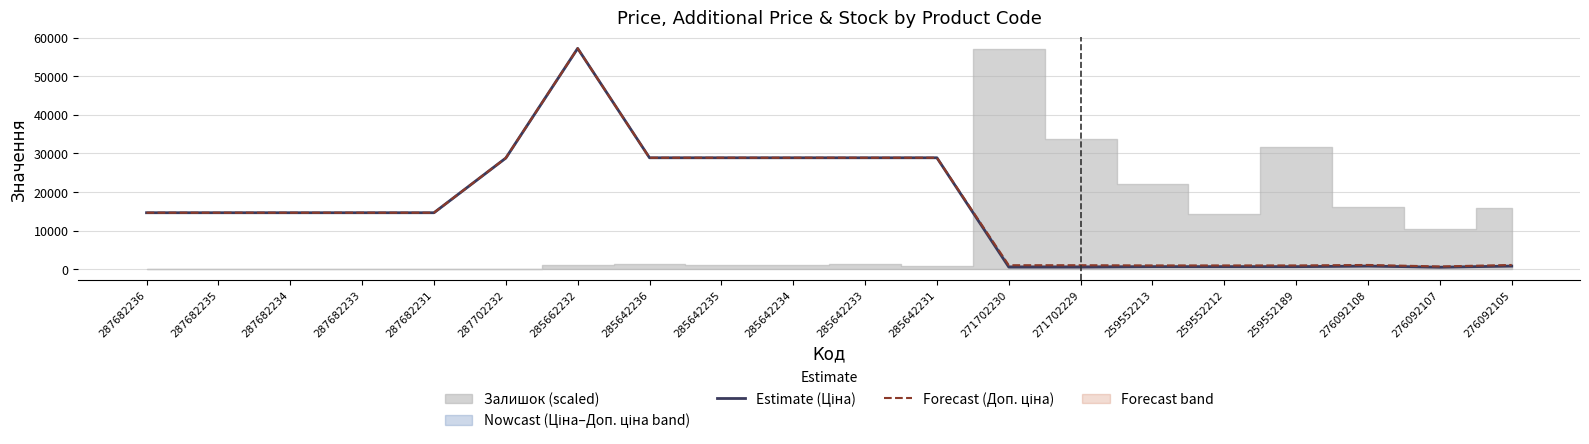

Reading left to right, what are all the values shown in this chart?

Estimate (Ціна): 14649.6	14649.6	14649.6	14649.6	14649.6	28821.8	57235.5	28890.3	28890.3	28890.3	28890.3	28890.3	571.6	571.6	672.1	672.1	672.1	822.0	534.3	822.0
Forecast (Доп. ціна): 14649.6	14649.6	14649.6	14649.6	14649.6	28821.8	57235.5	28890.3	28890.3	28890.3	28890.3	28890.3	1048.0	1048.0	992.7	992.7	992.7	1114.0	724.0	1114.0